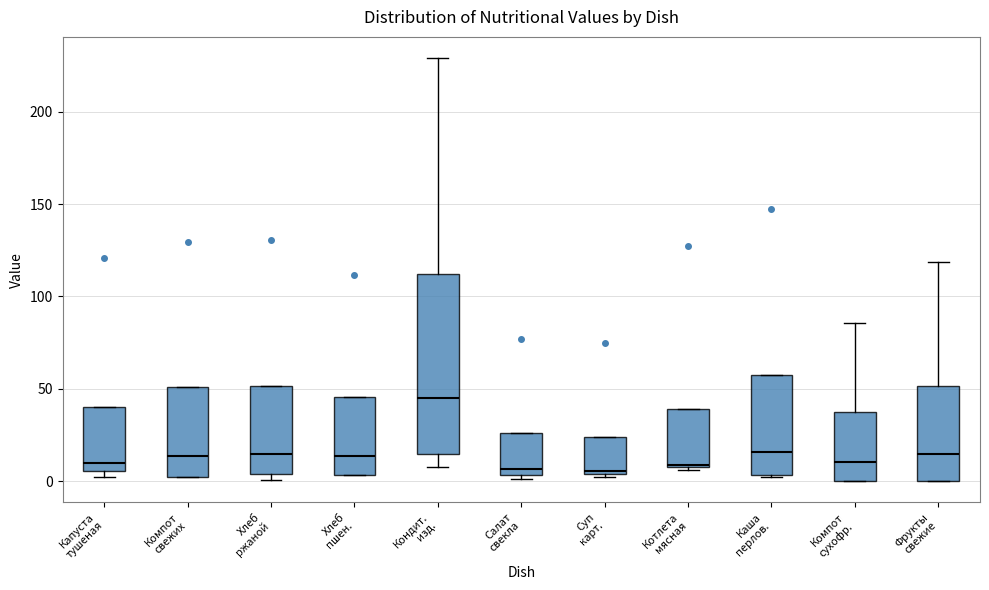

Reading left to right, read every box against the y-axis: the position of its median line, the range the box covers, and the ends of its whiskers. The values are not printed on the chart, so give them approximately, as read against the axis.

Капуста тушеная: median 10, box 5 to 40, whiskers 5 (just below the box's lower edge) to 40
Компот свежих: median 15, box 0 to 50, whiskers 0 to 50
Хлеб ржаной: median 15, box 5 to 50, whiskers 0 to 50
Хлеб пшен.: median 15, box 5 to 45, whiskers 5 to 45
Кондит. изд.: median 45, box 15 to 110, whiskers 10 to 230
Салат свекла: median 5 (just above the box's lower edge), box 5 to 25, whiskers 0 to 25
Суп карт.: median 5 (just above the box's lower edge), box 5 to 25, whiskers 0 to 25
Котлета мясная: median 10, box 10 to 40, whiskers 5 to 40
Каша перлов.: median 15, box 5 to 60, whiskers 0 to 60
Компот сухофр.: median 10, box 0 to 35, whiskers 0 to 85
Фрукты свежие: median 15, box 0 to 50, whiskers 0 to 120